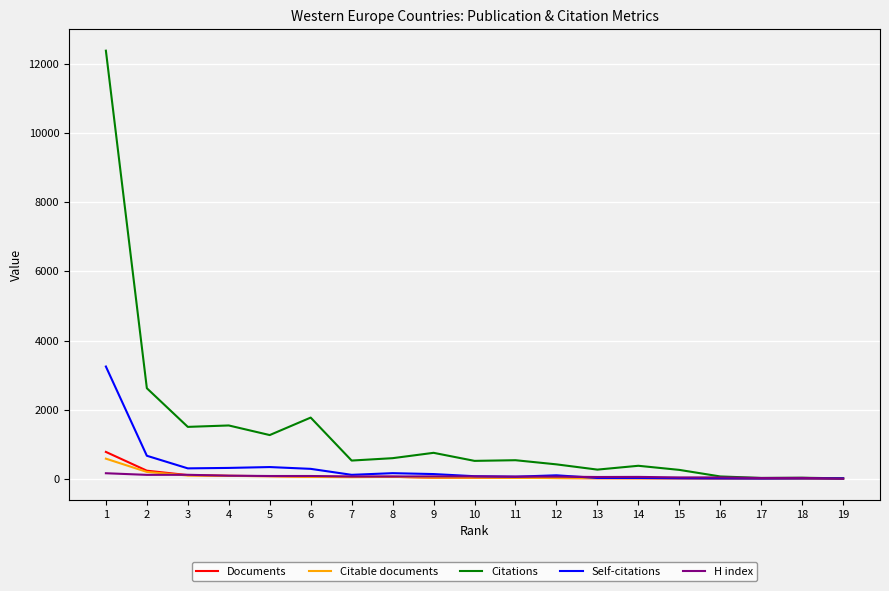

What is the maximum value for Citable documents?

580